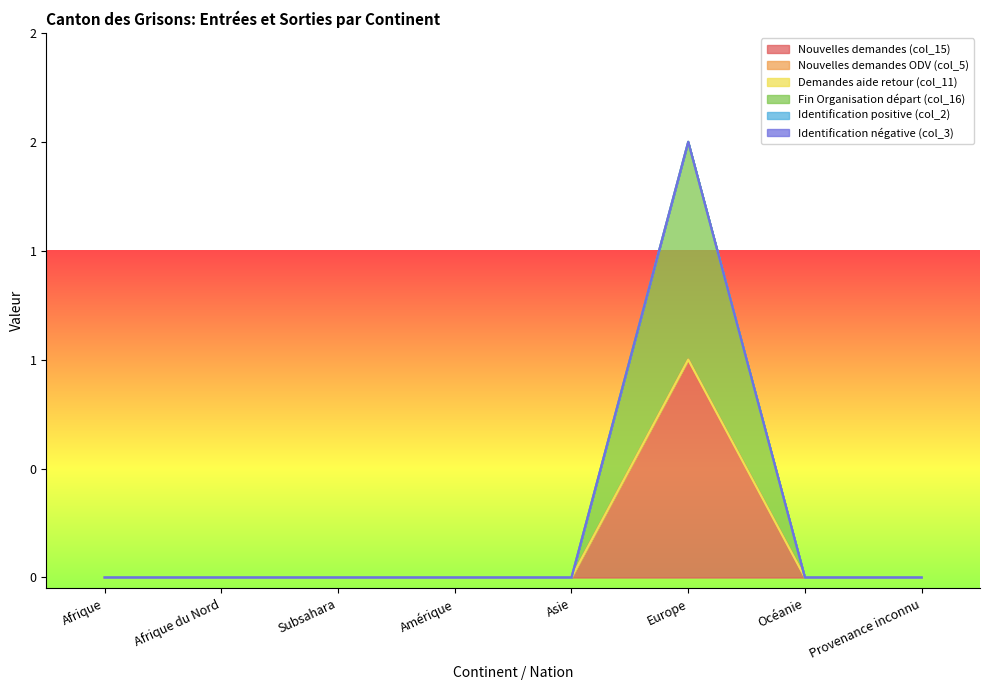

Does the chart display data point markers on the line(s)?

No